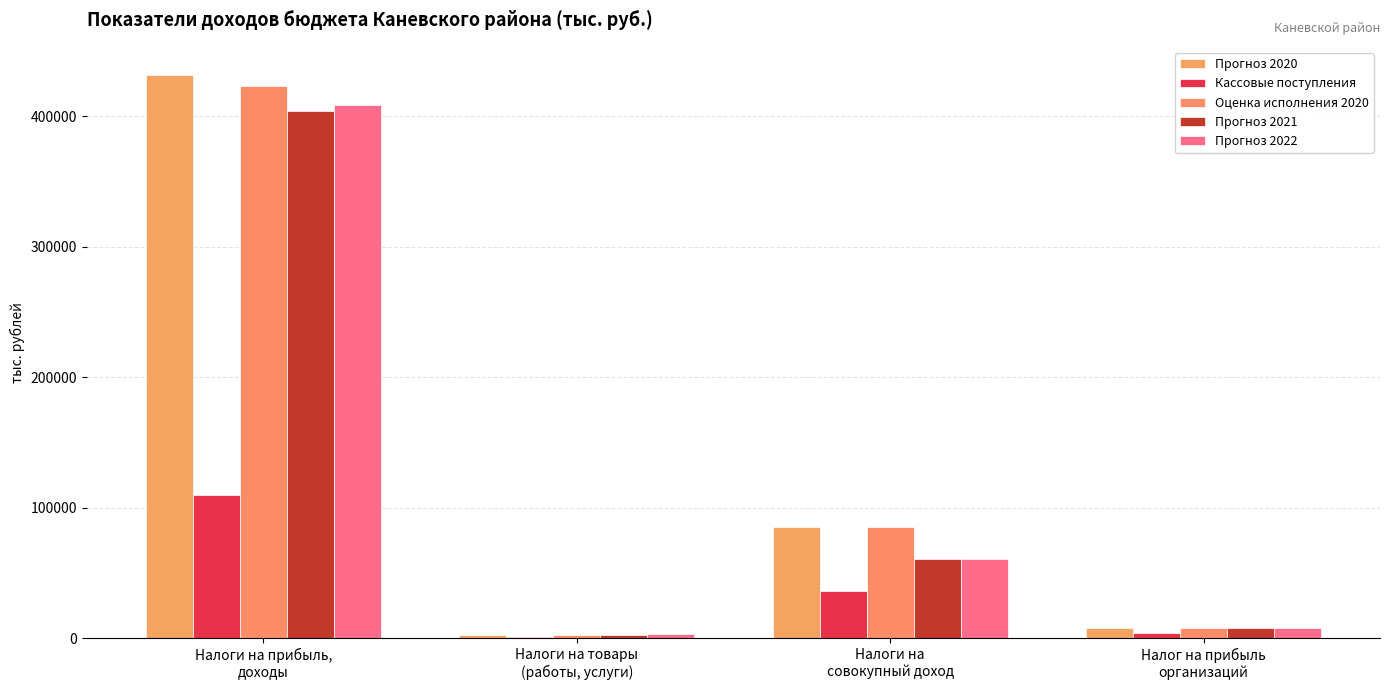

What position from the left is Налоги на товары
(работы, услуги)?

2